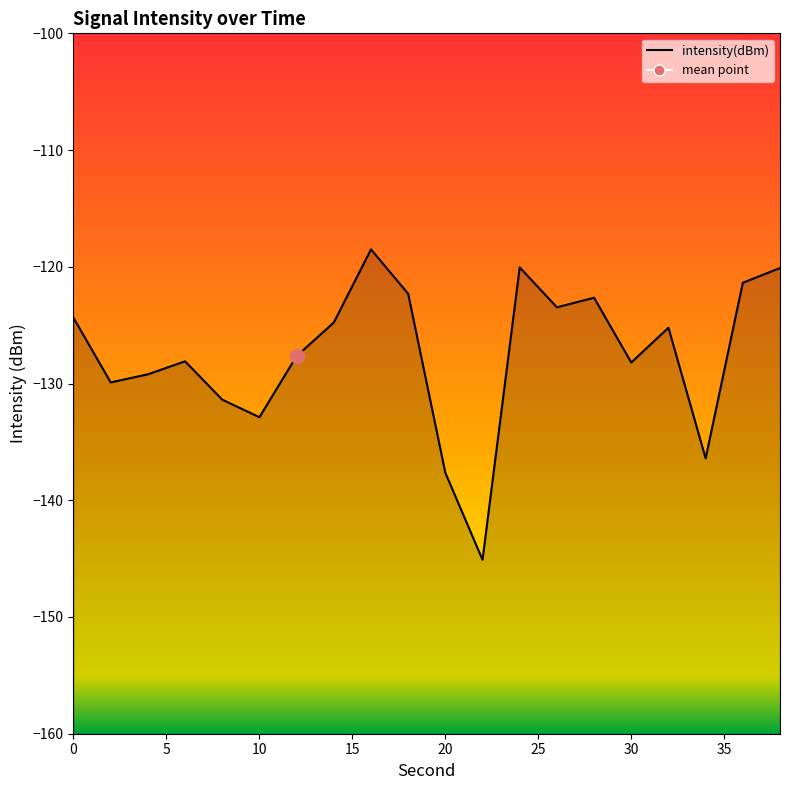

List the labels in order of value, smallest first.

22, 20, 34, 10, 8, 2, 4, 30, 6, 12, 32, 14, 0, 26, 28, 18, 36, 38, 24, 16